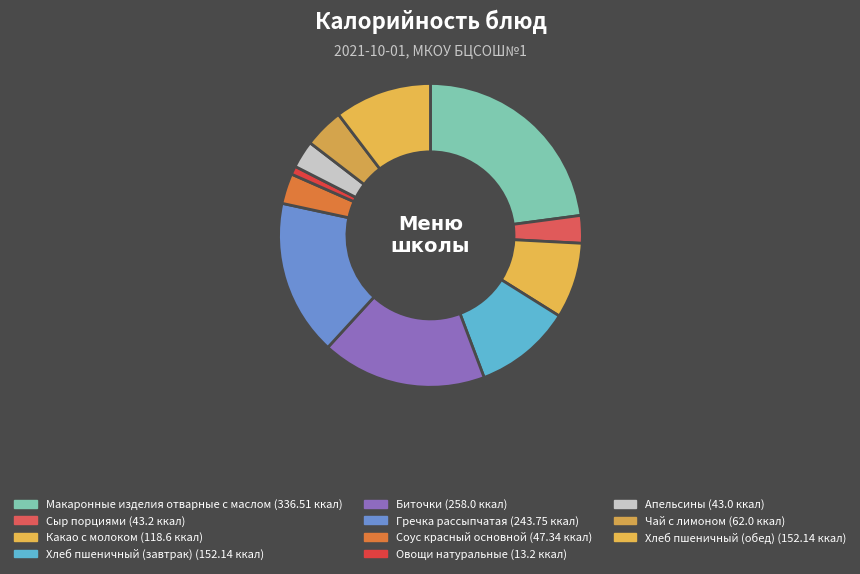

How many segments does this pie chart have?

11